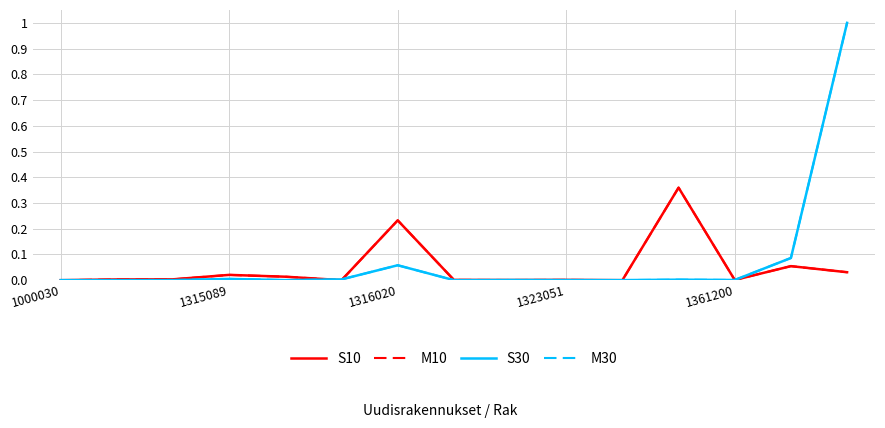

Does the chart display data point markers on the line(s)?

No